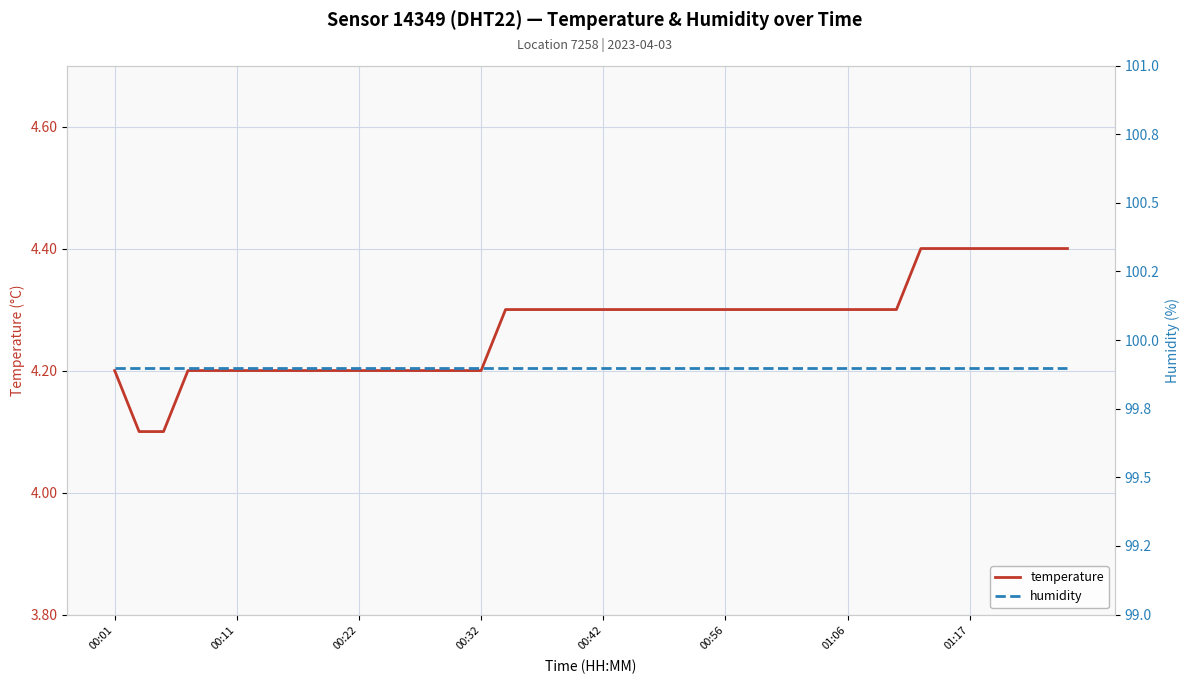

What is the maximum value for temperature?

4.4